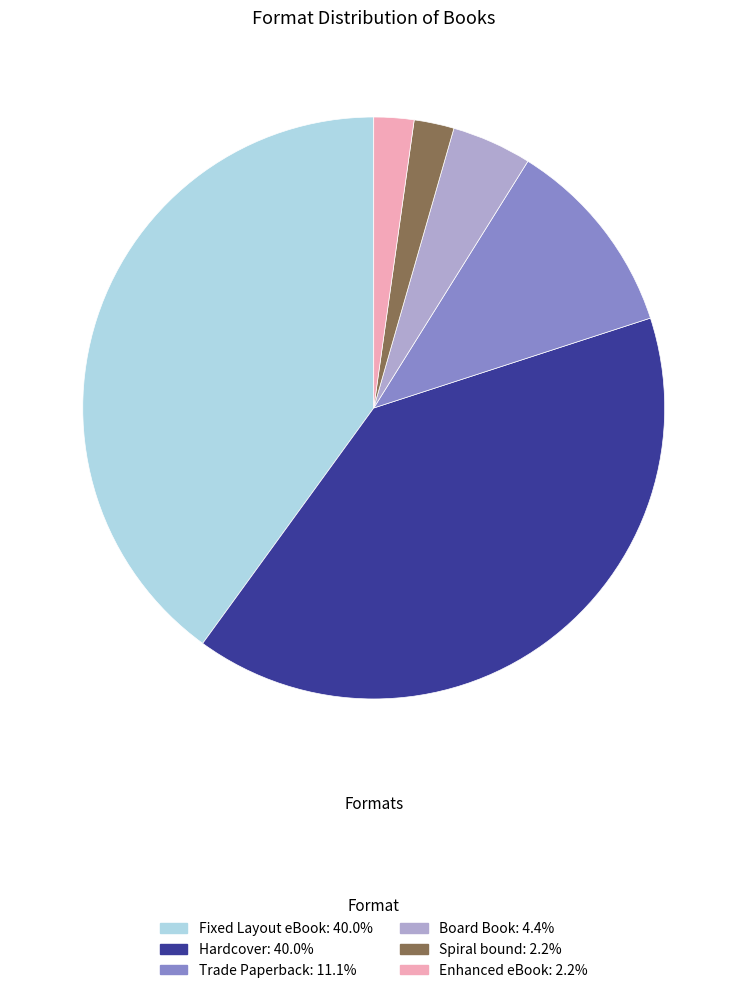

Does Hardcover account for over 50% of the chart?

No